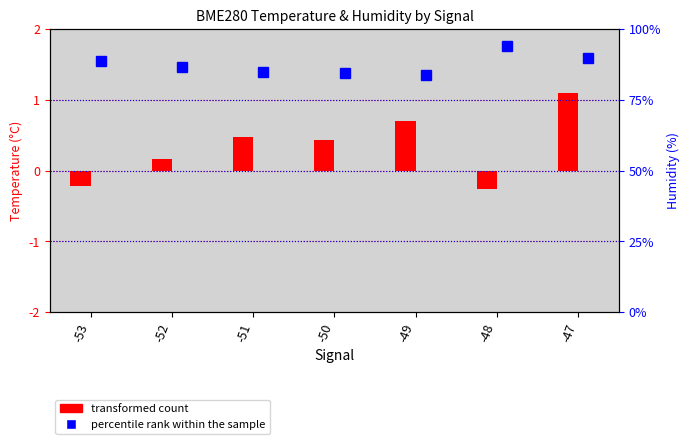

At which label is transformed count (Temp offset) closest to 0?

-52